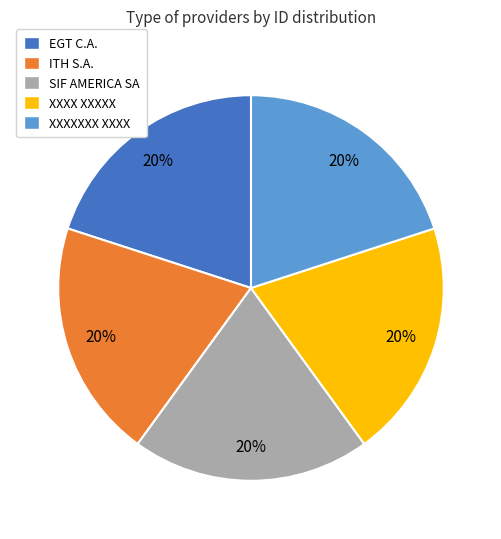

What is the ratio of the value at XXXXXXX XXXX to the value at ITH S.A.?

1.0